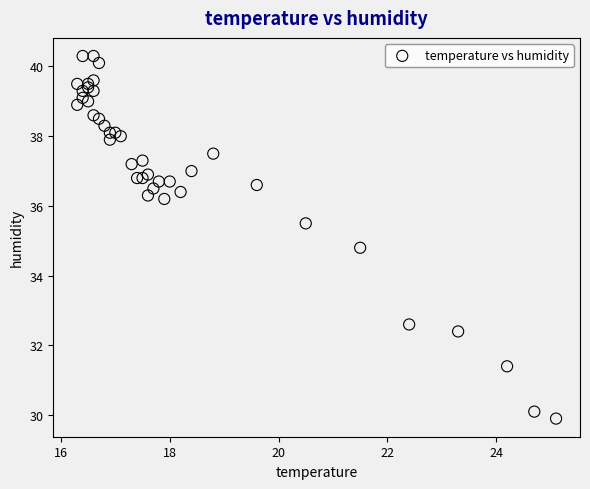

What Y value in the scatter plot is closest to 35?

34.8